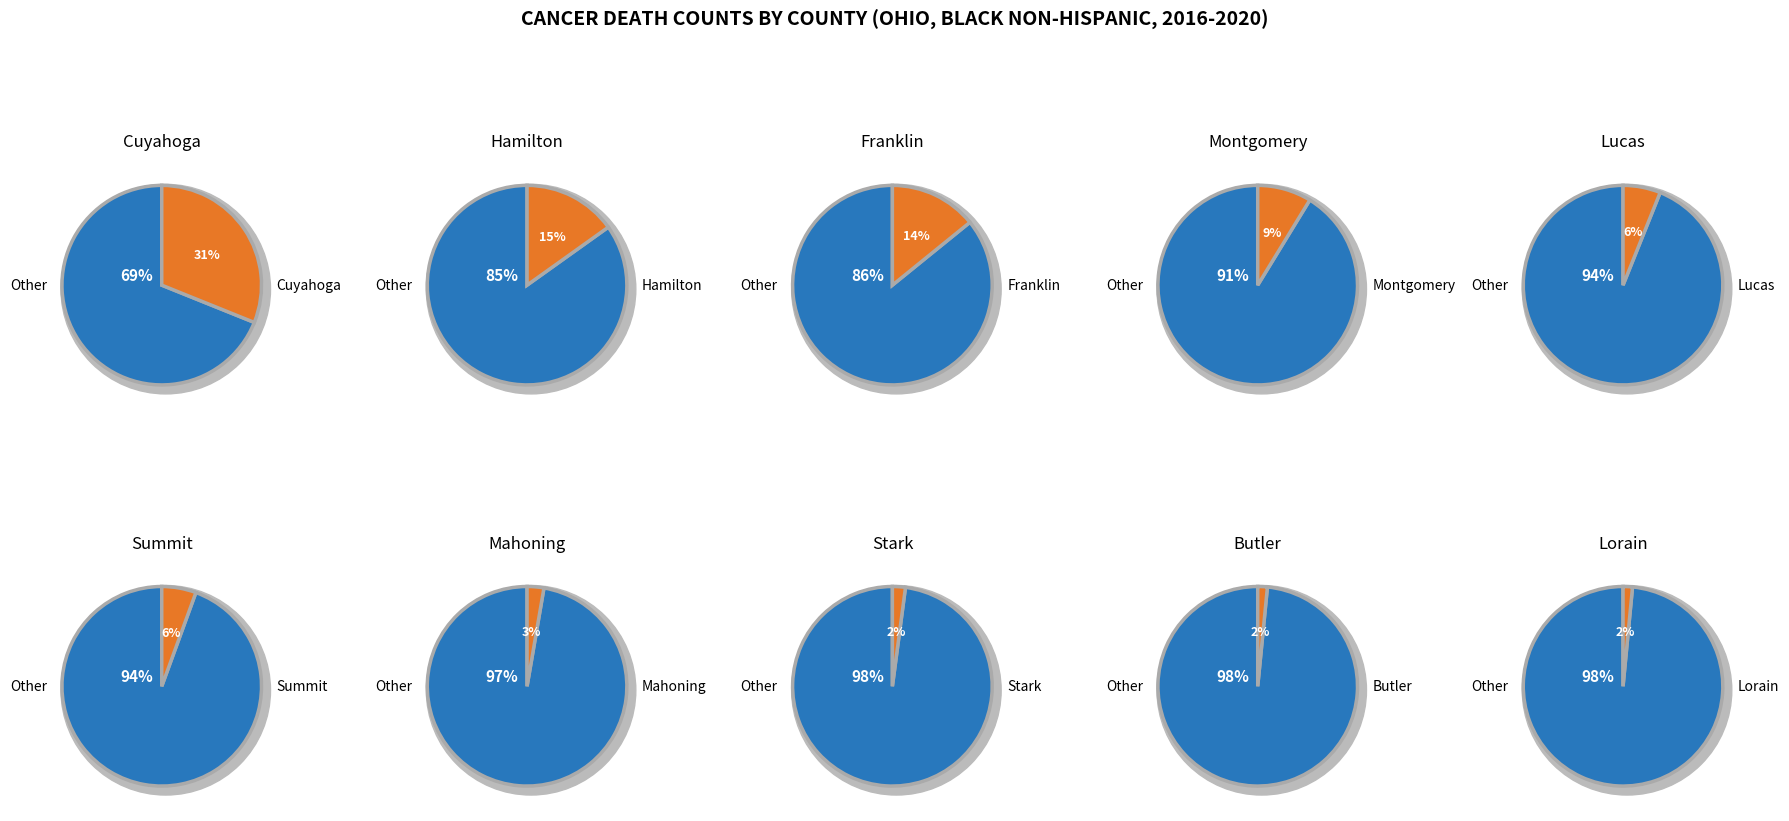

How many slices are in this pie chart?

10